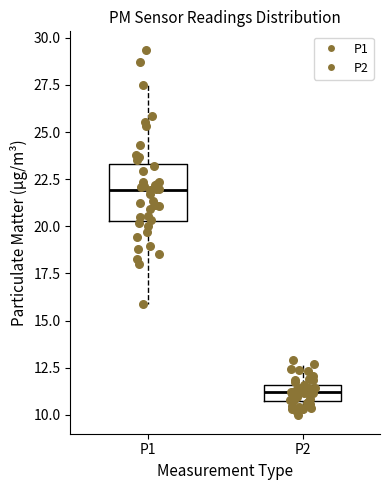

Reading left to right, read every box against the y-axis: the position of its median line, the range the box covers, and the ends of its whiskers. The values are not printed on the chart, so give them approximately, as read against the axis.

P1: median 22.0, box 20.5 to 23.5, whiskers 16.0 to 27.5
P2: median 11.0, box 10.5 to 11.5, whiskers 10.0 to 12.5